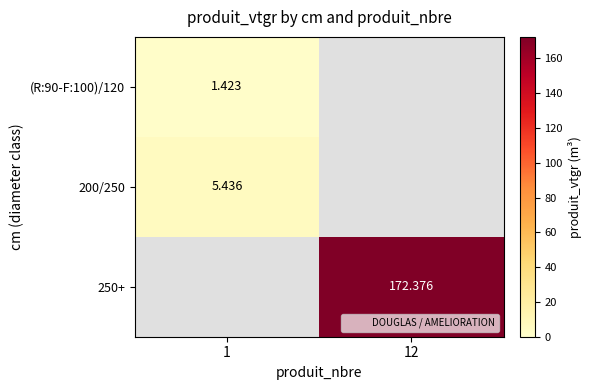

At how many categories does at least one series exceed 18?

1